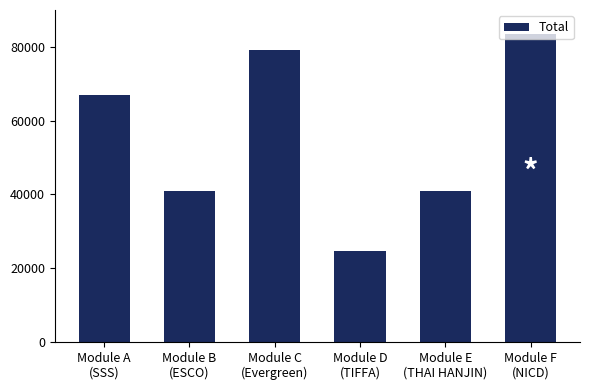

What is the minimum value shown in the chart?

24588